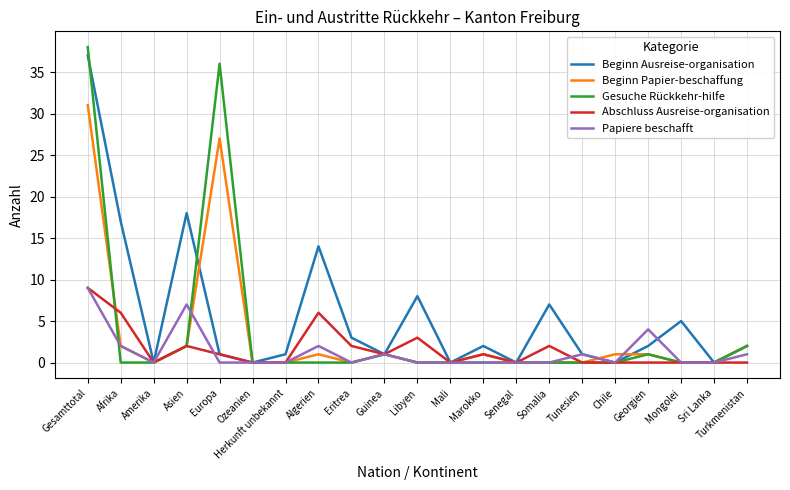

What is the greatest value displayed?

38